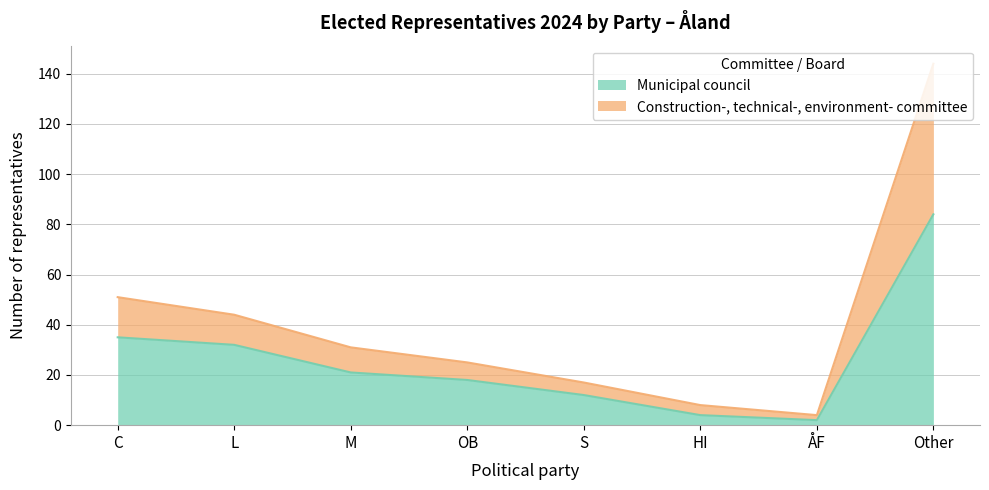

Is the value of Construction-, technical-, environment- committee at Other greater than the value of Municipal council at C?

Yes